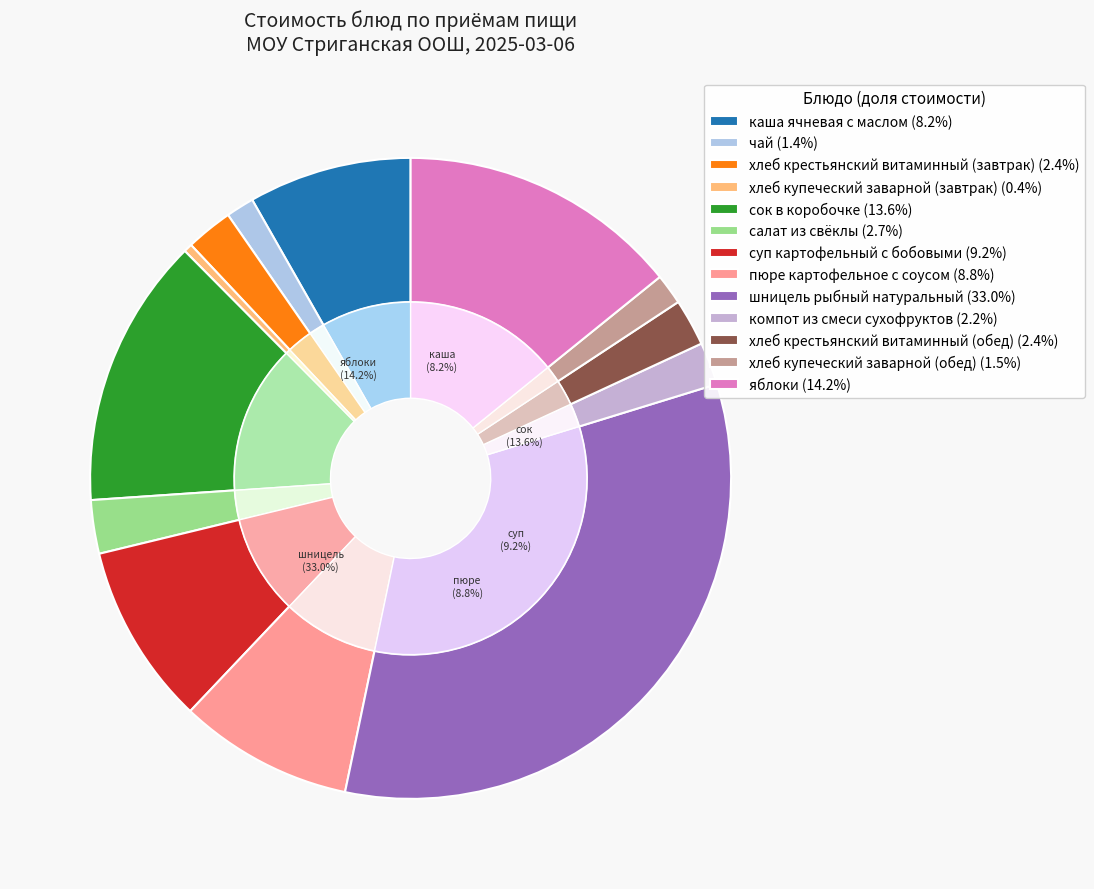

Is there a majority slice in this chart?

No